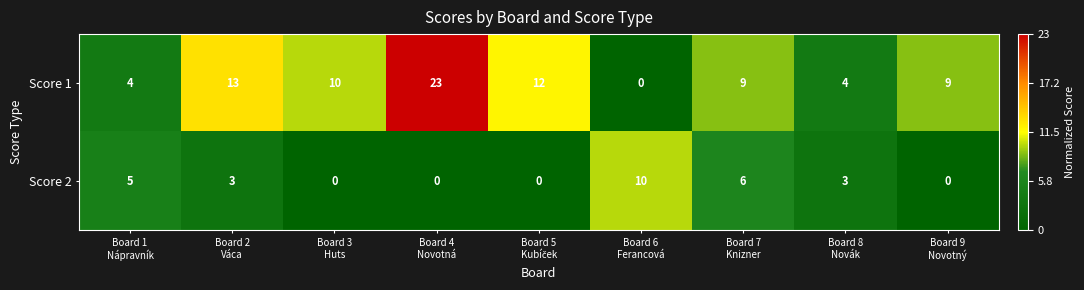

How many series are shown in this chart?

2